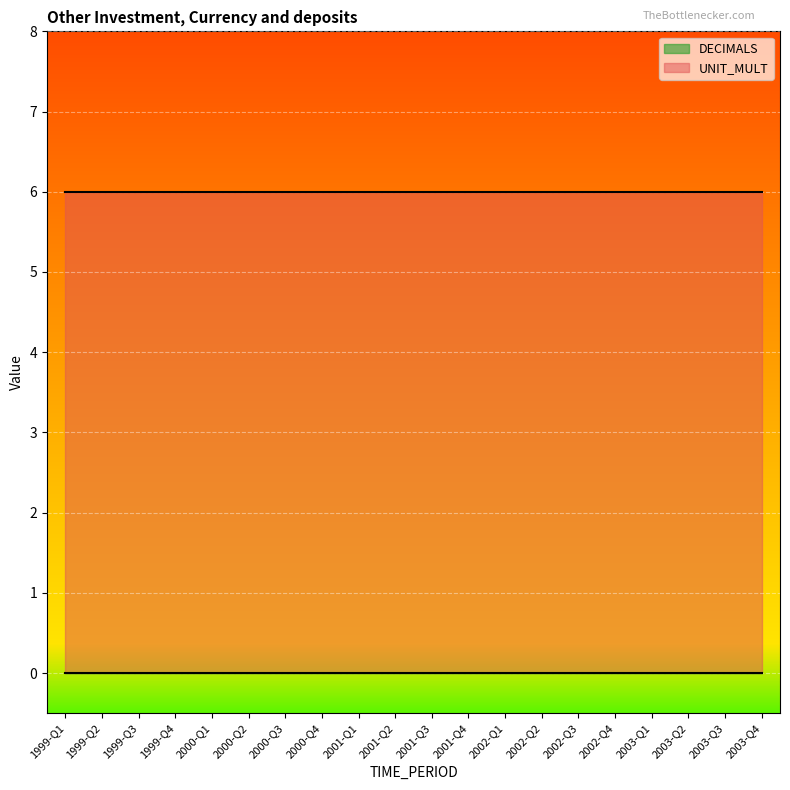

How many distinct data groups are displayed?

2